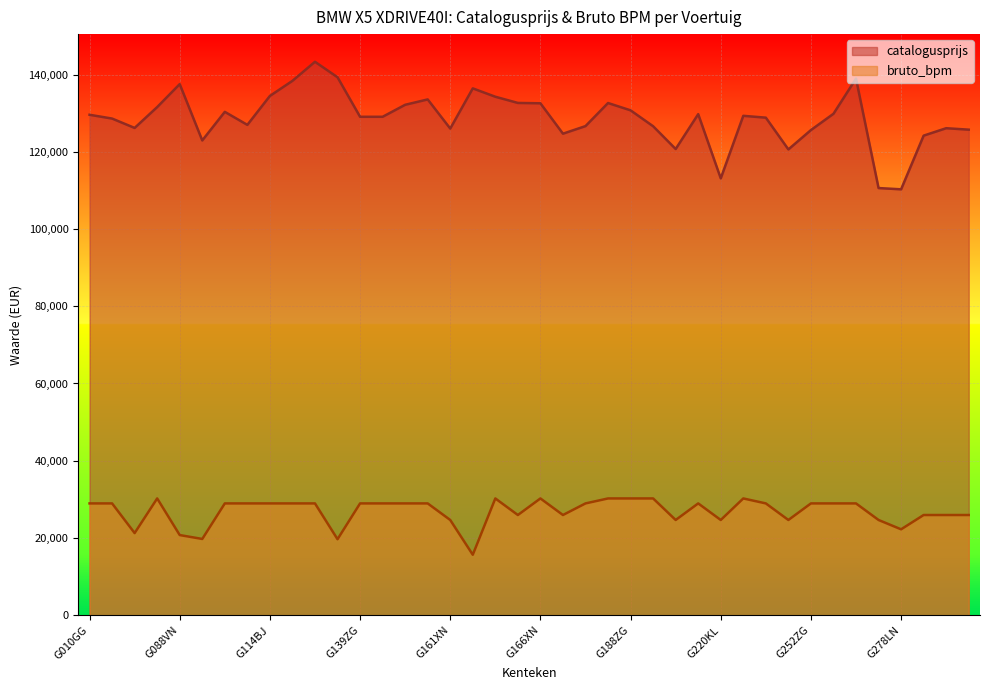

Reading left to right, what are all the values shown in this chart?

catalogusprijs: 129582	128599	126173	131574	137521	122936	130339	126967	134460	138365	143302	139295	129060	129060	132165	133555	126009	136415	134252	132647	132554	124686	126646	132625	130729	126611	120714	129743	113117	129311	128834	120608	125621	129839	138947	110607	110279	124179	126102	125727
bruto_bpm: 28950	28950	21268	30237	20756	19747	28950	28950	28950	28950	28950	19679	28950	28950	28950	28950	24660	15659	30237	25947	30237	25947	28950	30237	30237	30237	24660	28950	24660	30237	28950	24660	28950	28950	28950	24660	22244	25947	25947	25947